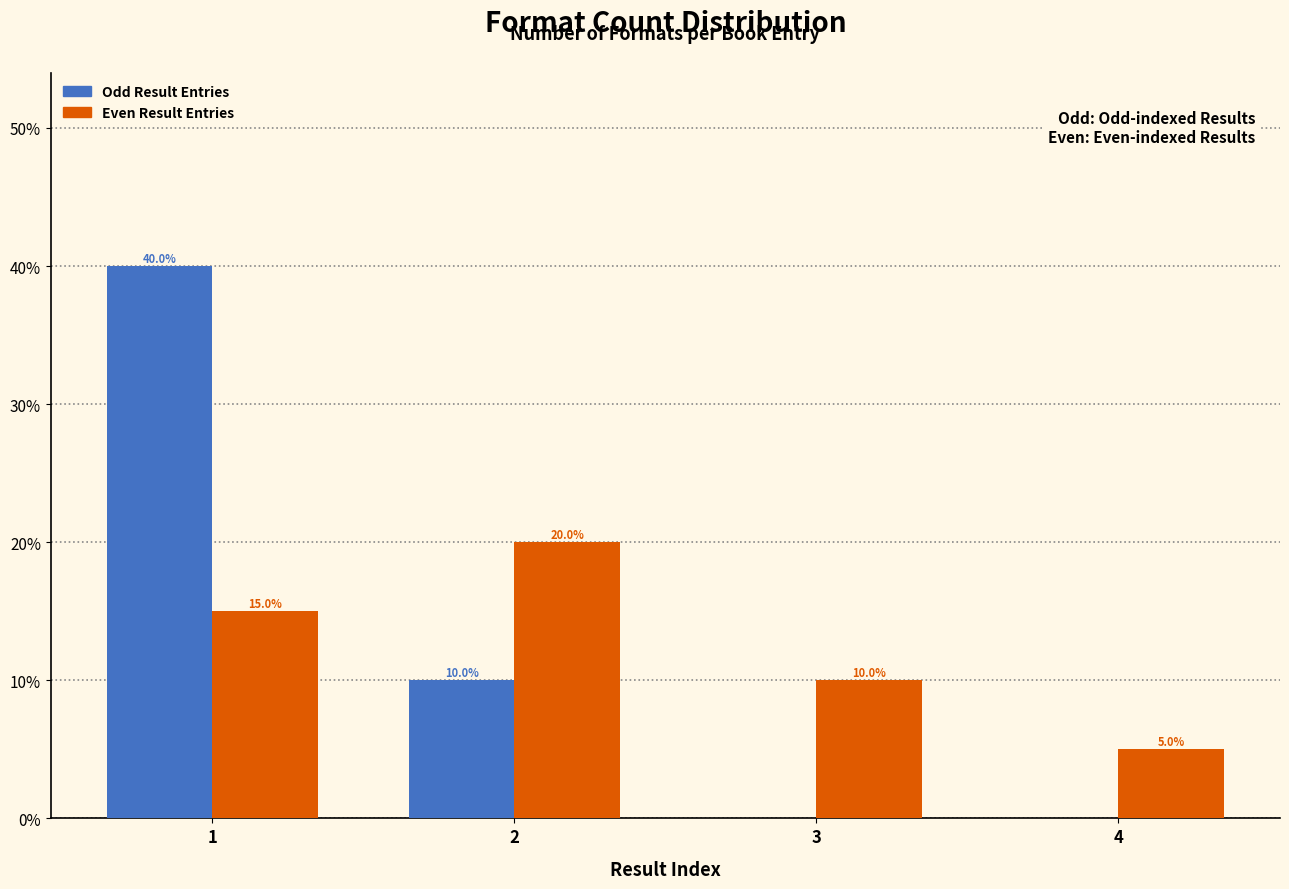

Reading right to left, extract all data points from this chart.

Odd Result Entries: 4=0	3=0	2=10	1=40
Even Result Entries: 4=5	3=10	2=20	1=15